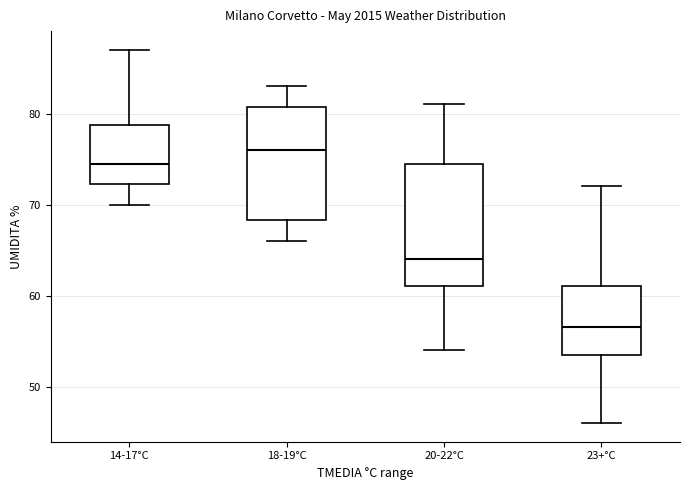

Where is the lower edge of the box for 23+°C on the y-axis? The values are not printed on the chart, so give them approximately, as read against the axis.

54